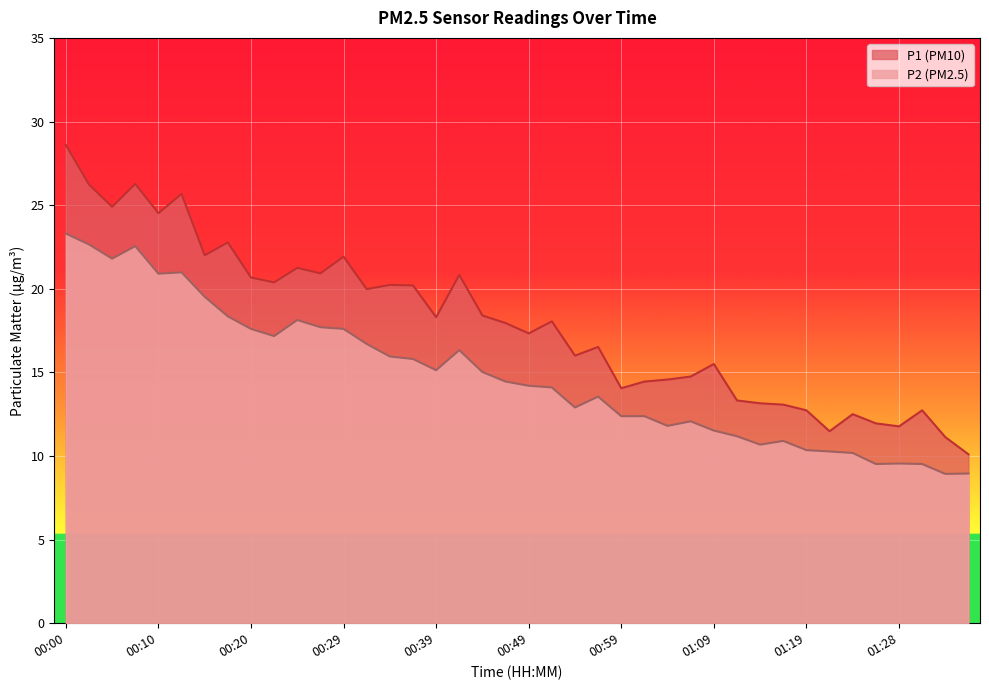

Rank the series by their average value, from highest to lowest.

P1 (PM10), P2 (PM2.5)